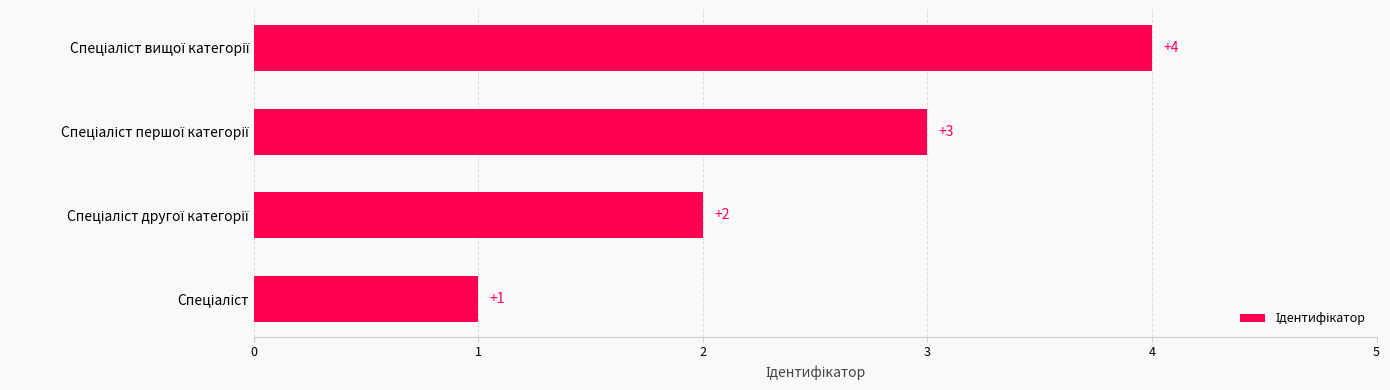

Count the number of categories in the chart.

4